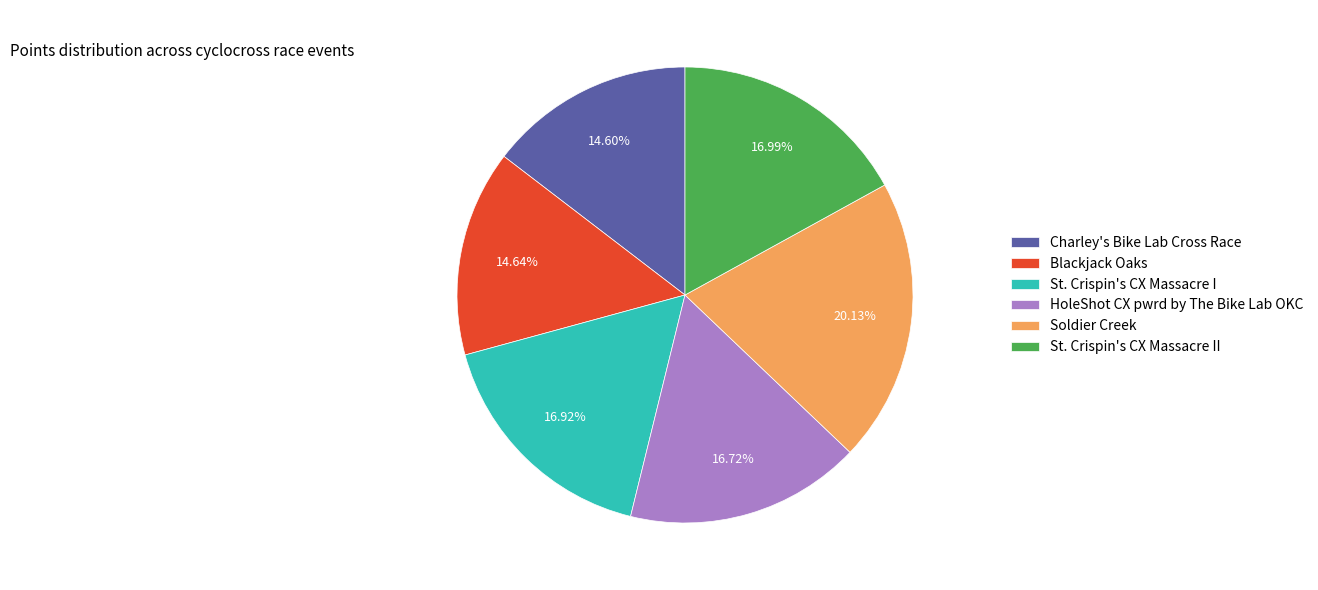

Which slice is the largest?

Soldier Creek